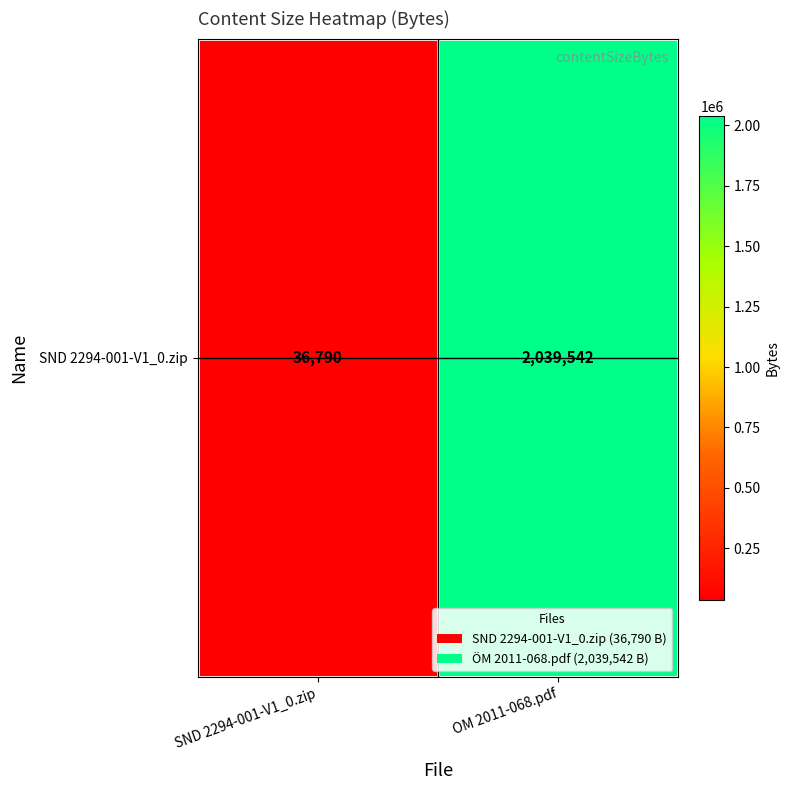

What is the greatest value displayed?

2039542